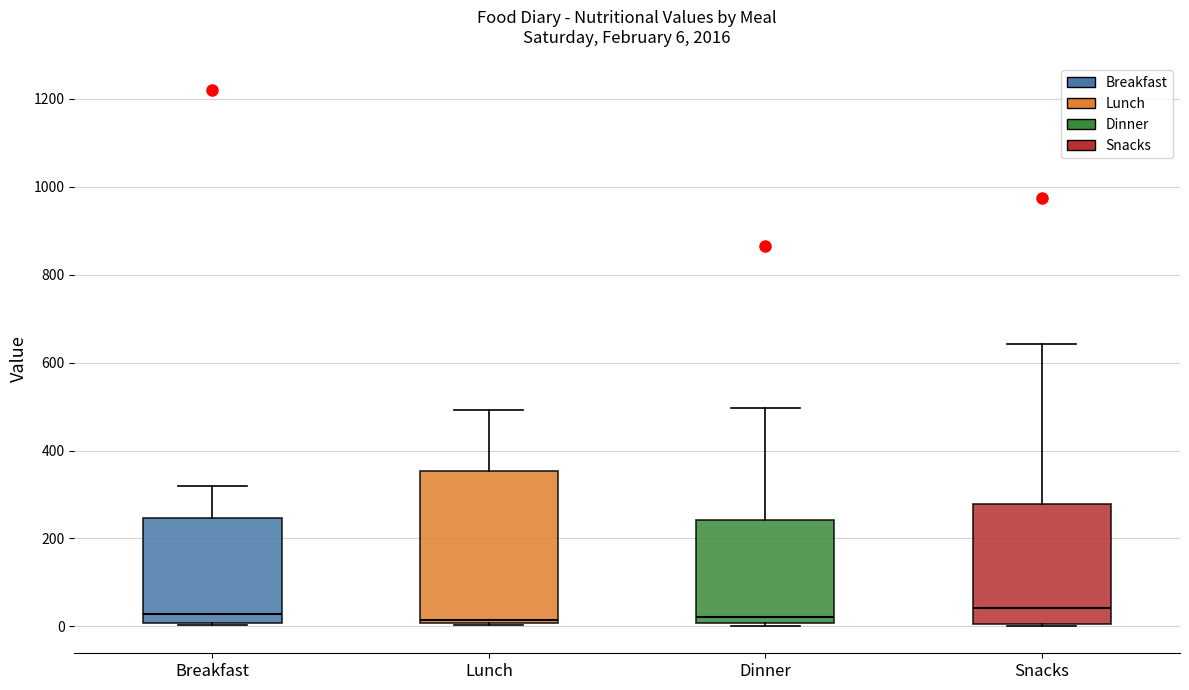

Comparing the boxes themselves (not the whiskers), which one is the tallest?

Lunch